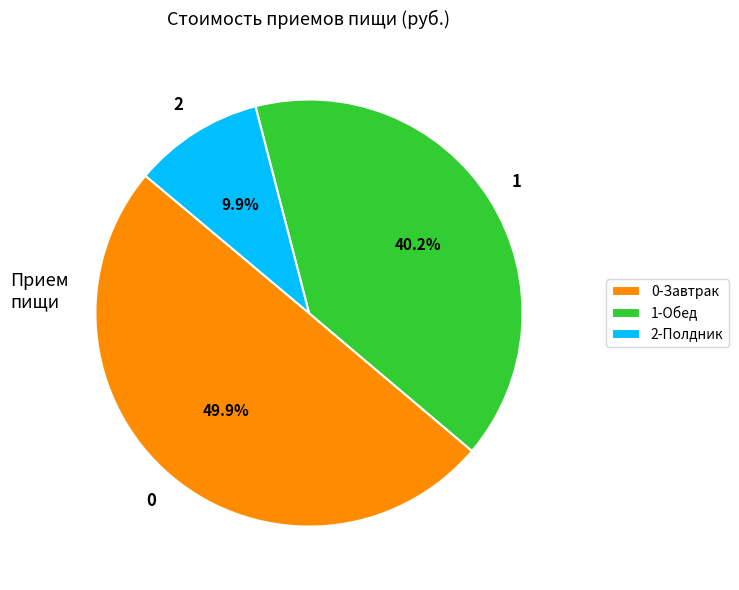

Between 2-Полдник and 1-Обед, which is larger?

1-Обед